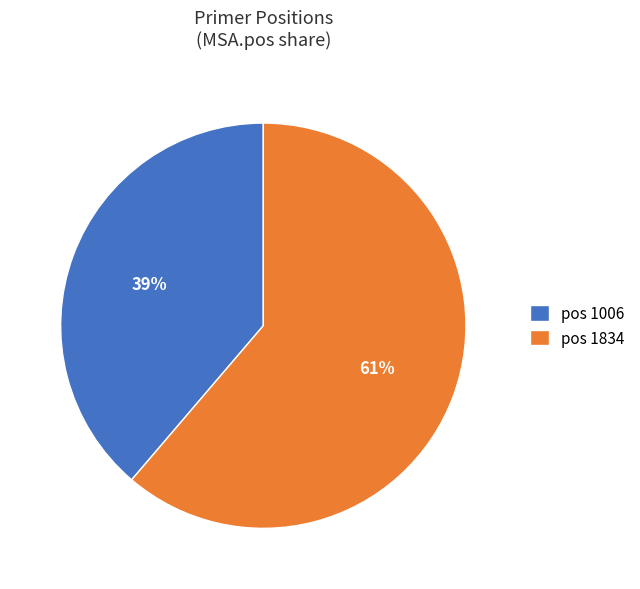

Which category has the smallest portion of the pie?

pos 1006